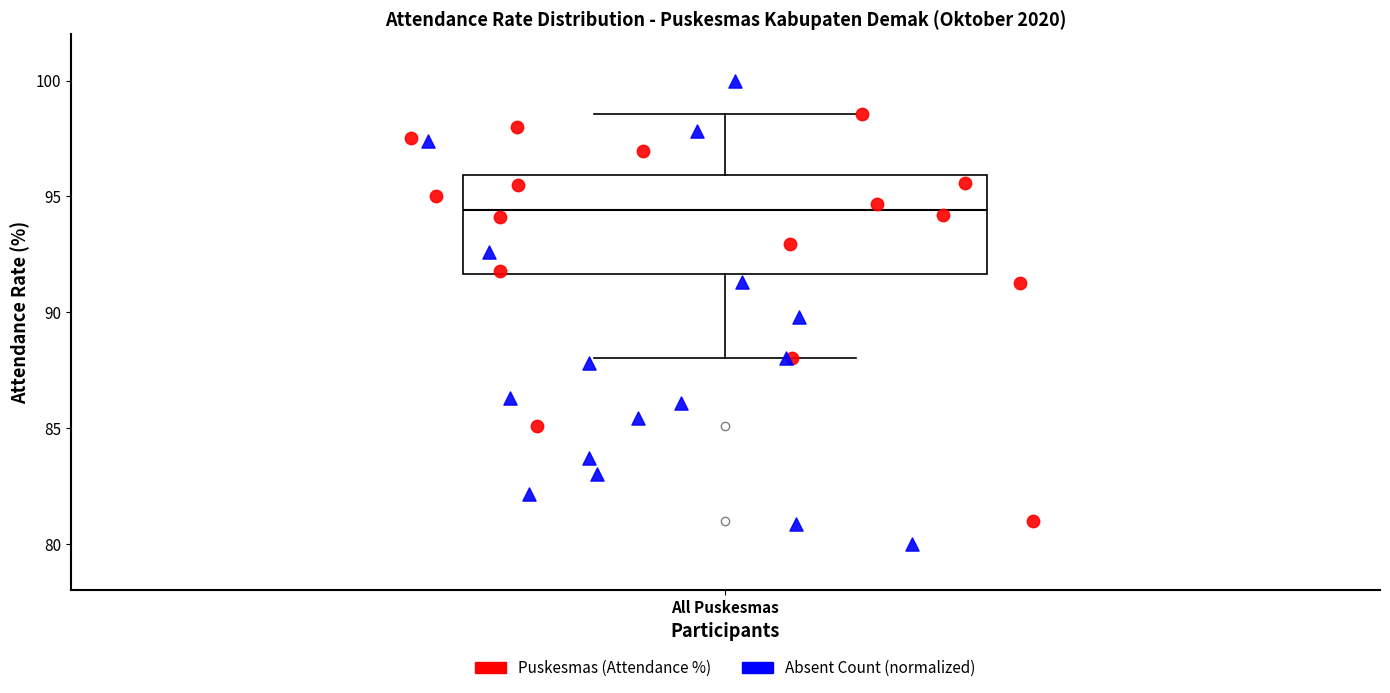

Where does the lower whisker of the box for All Puskesmas end on the y-axis? The values are not printed on the chart, so give them approximately, as read against the axis.

88.0